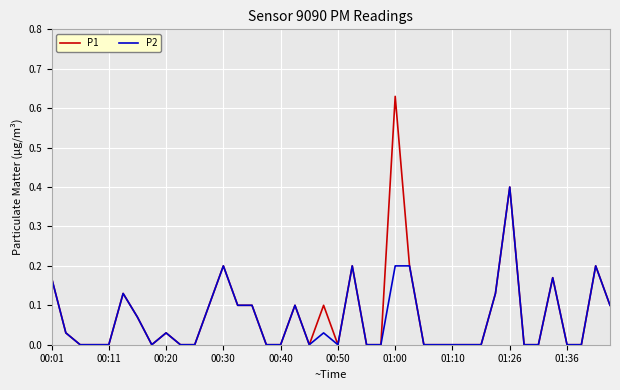

Which series has the largest range (max minus min)?

P1